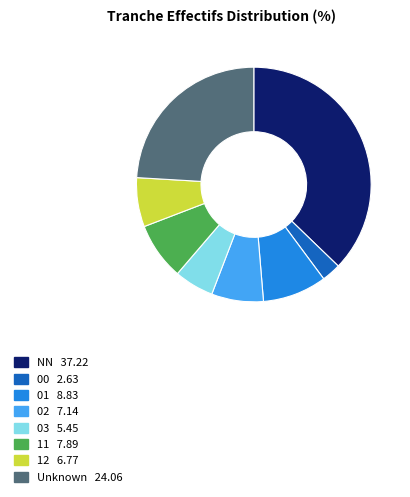

Does any single category account for the majority?

No